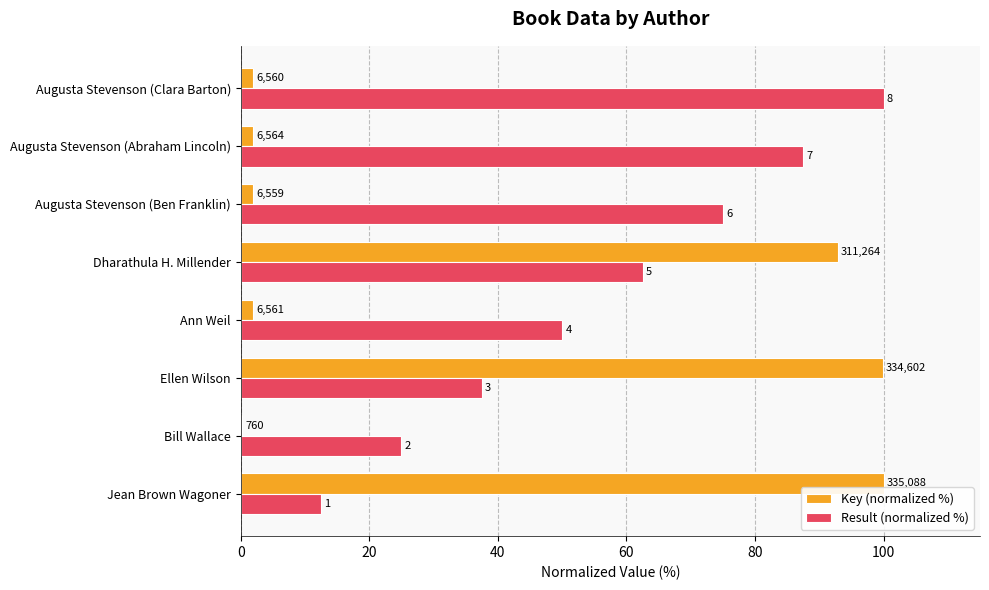

What are all the series names shown in the legend?

Key (normalized %), Result (normalized %)